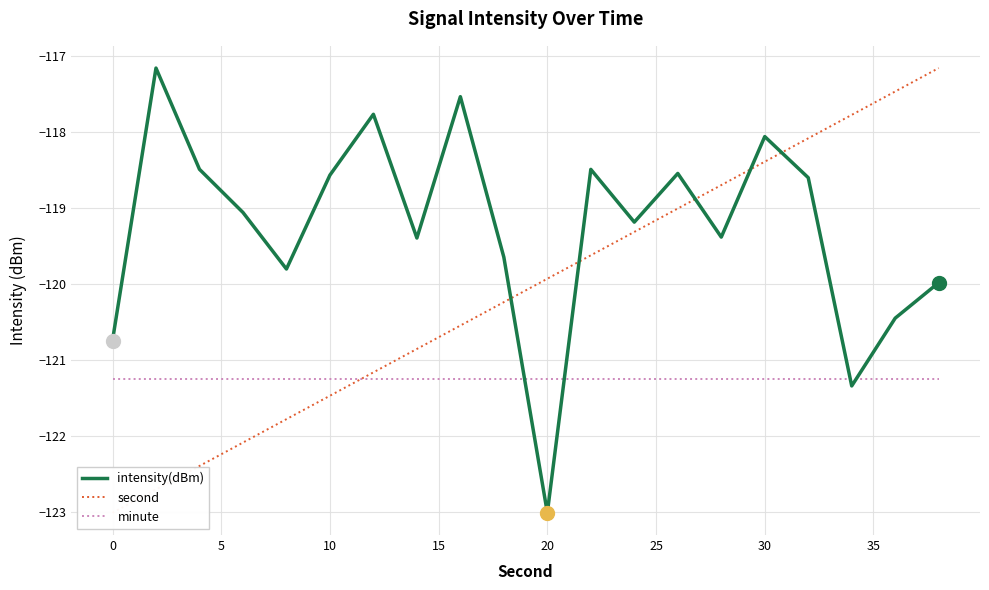

What is the lowest value of the minute series?

-121.3